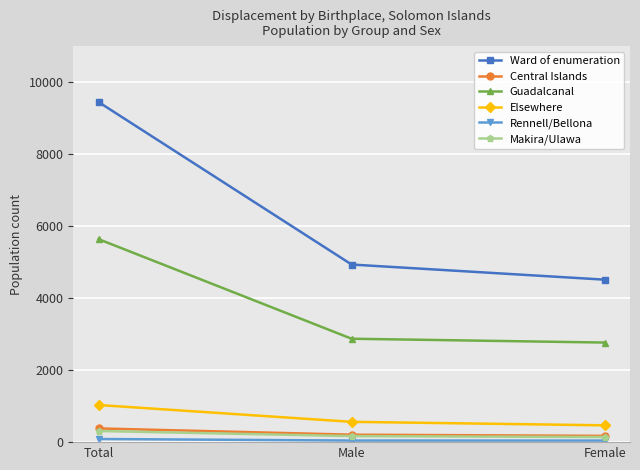

Is it true that Guadalcanal equals 2766 at Female?

True